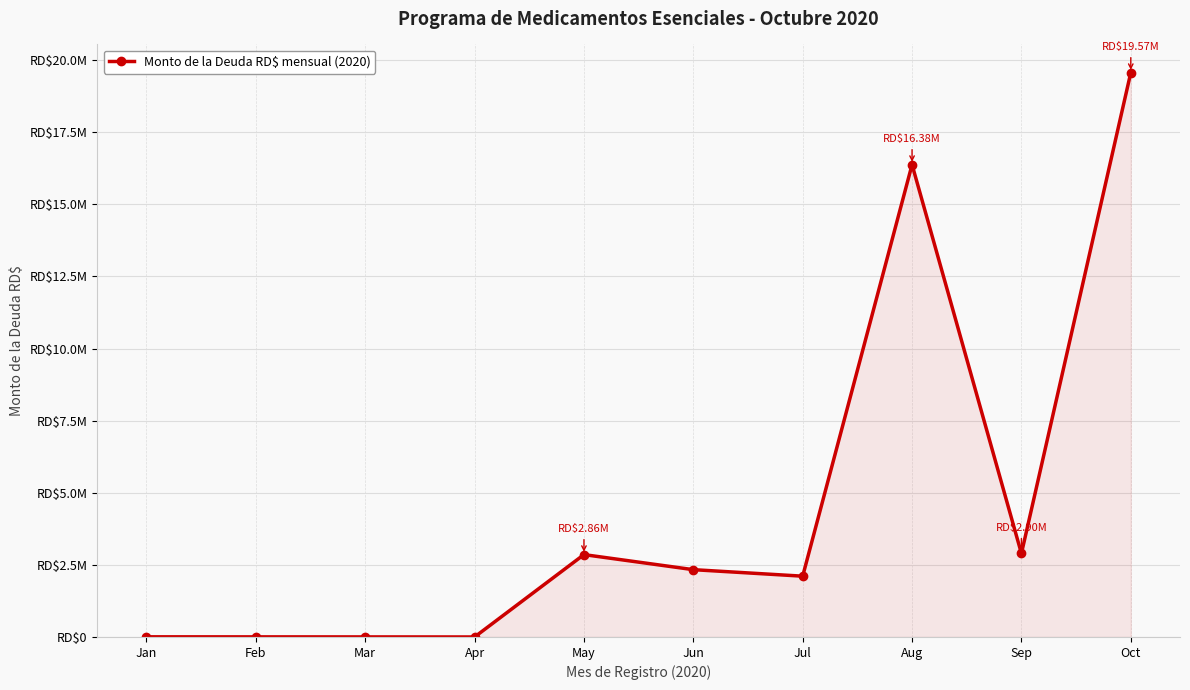

What is the average value?

4615070.5